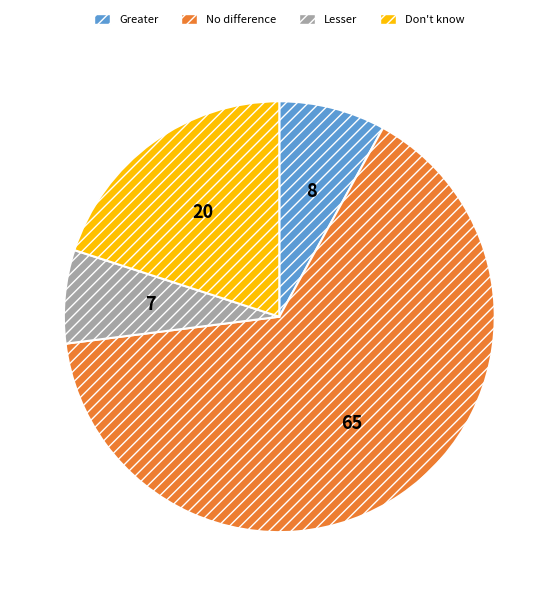

Count the number of slices in the pie.

4